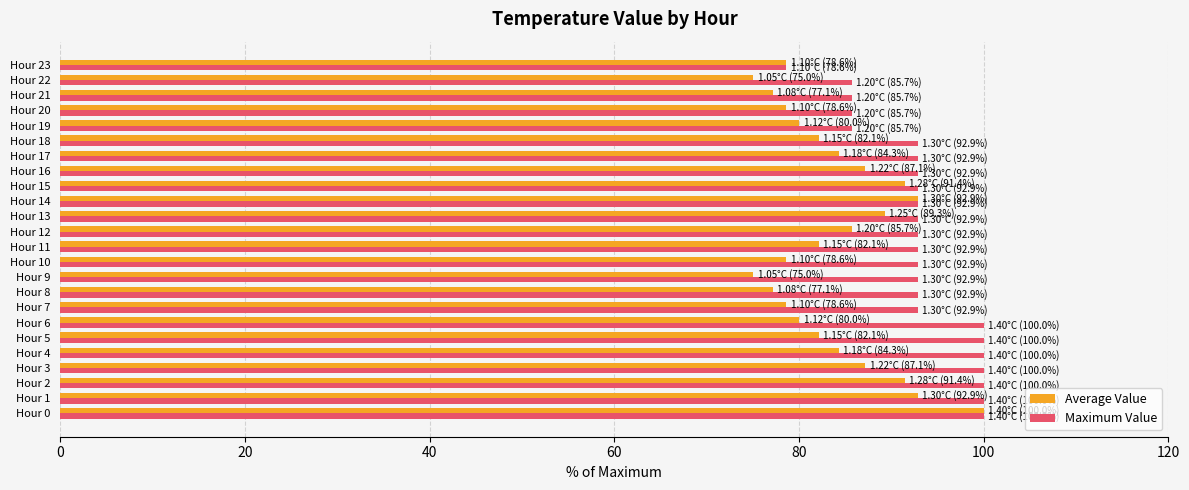

Count the number of data series in this chart.

2